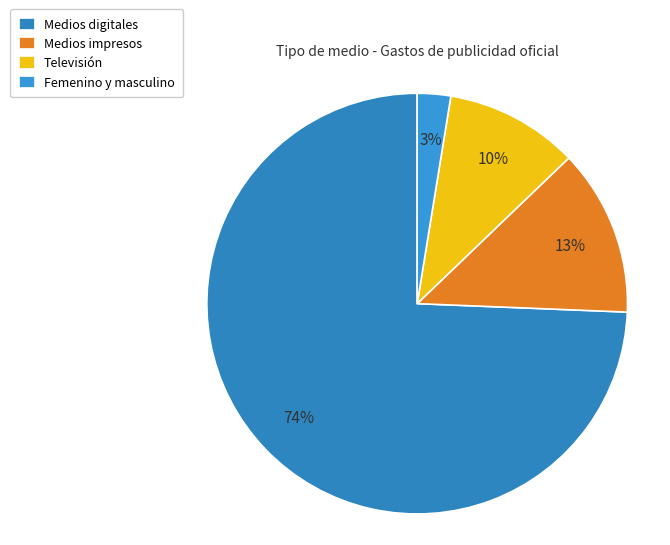

To the nearest percent, what portion does Televisión represent?

10%